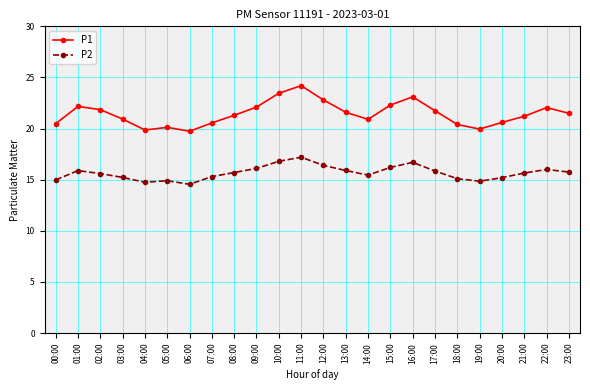

True or false: P1 has more than 0 points higher than both neighbors.

True